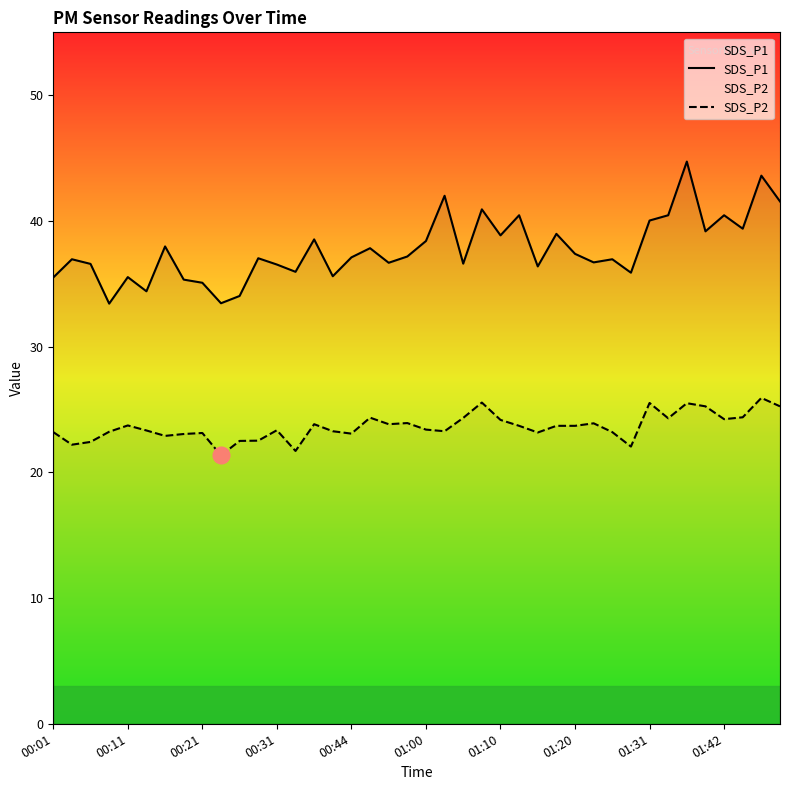

List the series in order of their overall mean, highest first.

SDS_P1, SDS_P2